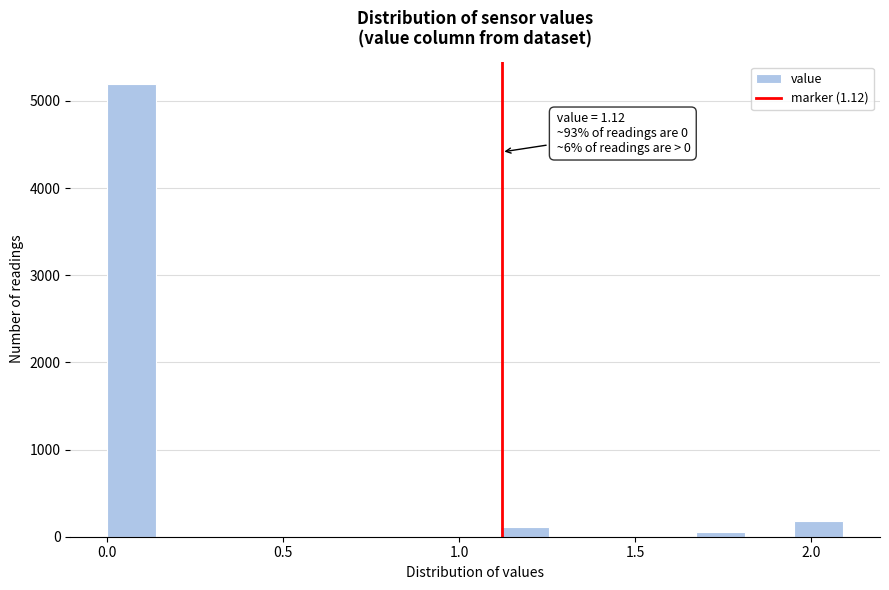

Read against the x-axis, roughly where is the centre of the tallest bar?

0.05